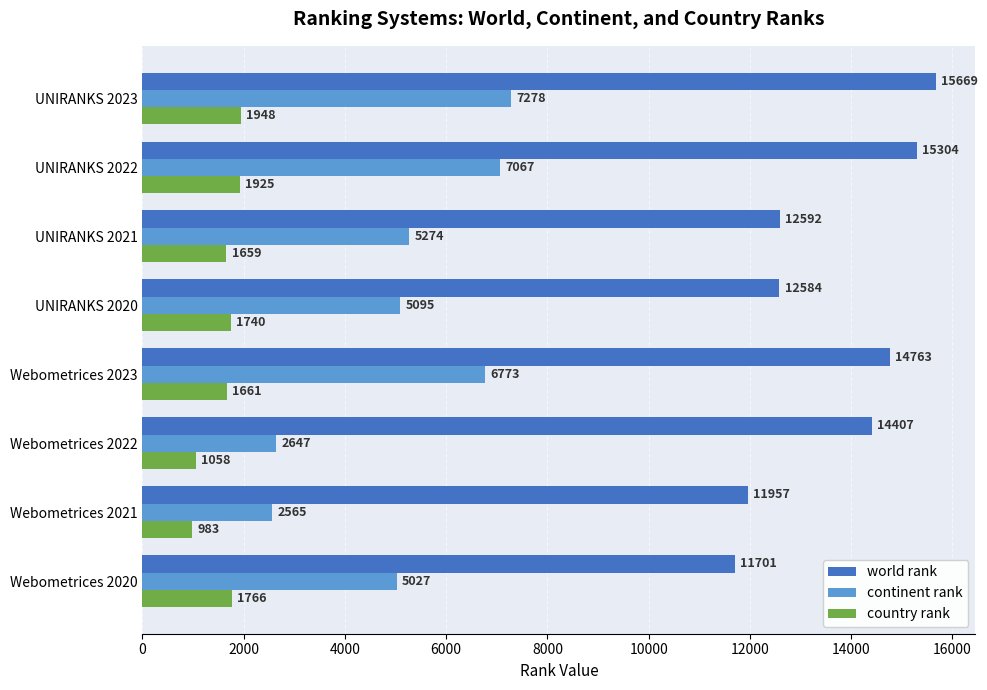

Rank the series by their average value, from highest to lowest.

world rank, continent rank, country rank